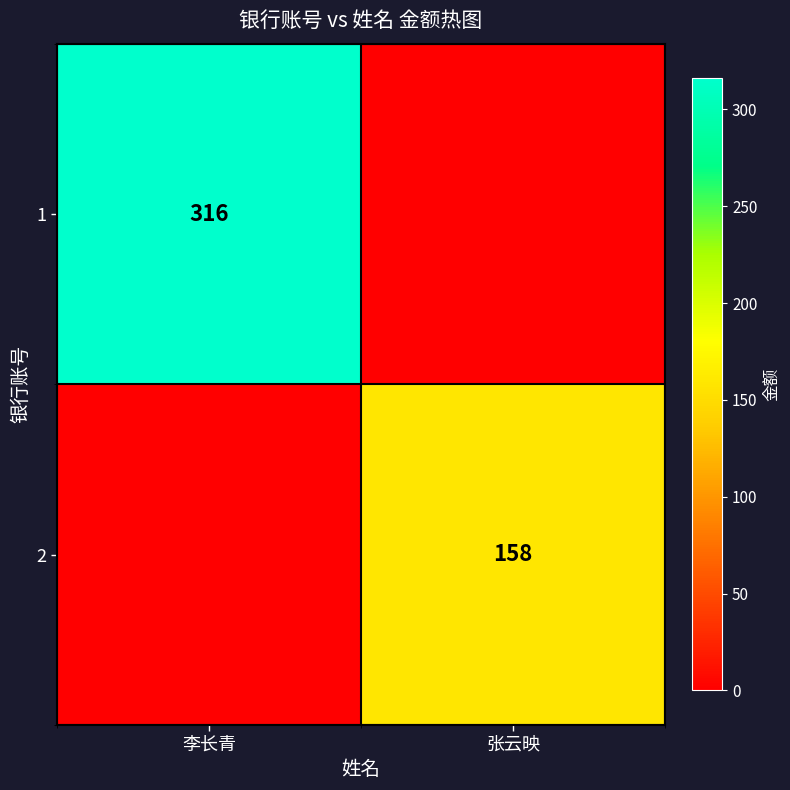

The value of 2 at 张云映 is 98. True or false?

False